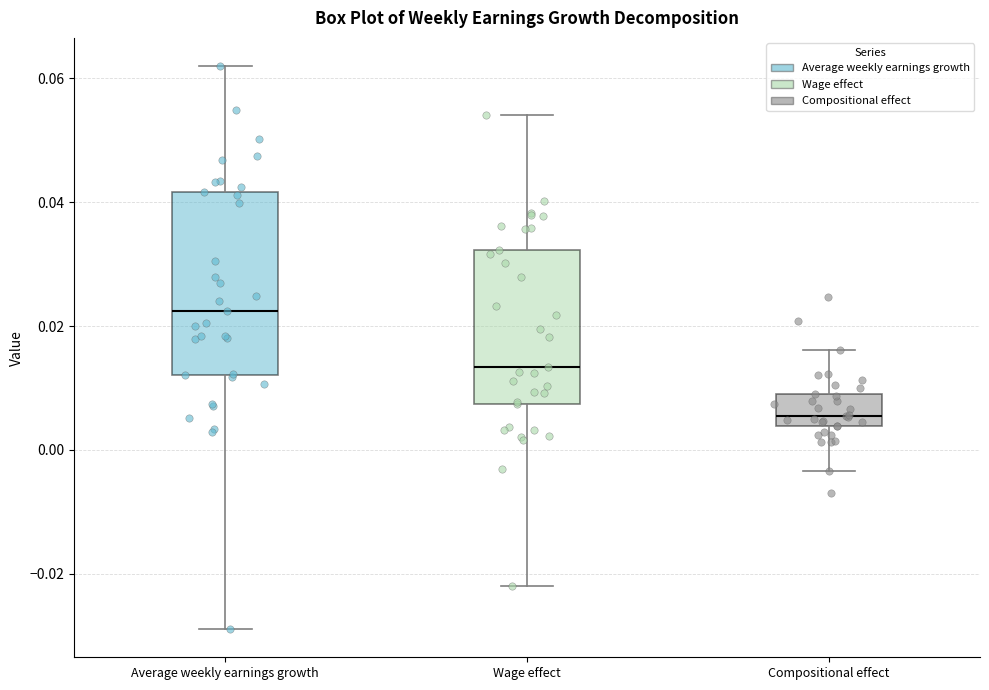

Reading left to right, read every box against the y-axis: the position of its median line, the range the box covers, and the ends of its whiskers. The values are not printed on the chart, so give them approximately, as read against the axis.

Average weekly earnings growth: median 0.022, box 0.012 to 0.042, whiskers -0.028 to 0.062
Wage effect: median 0.014, box 0.008 to 0.032, whiskers -0.022 to 0.054
Compositional effect: median 0.006, box 0.004 to 0.010, whiskers -0.004 to 0.016